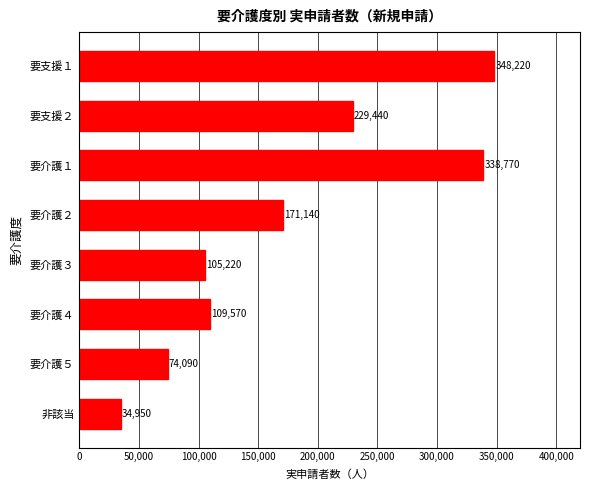

Does the chart contain stacked bars?

No